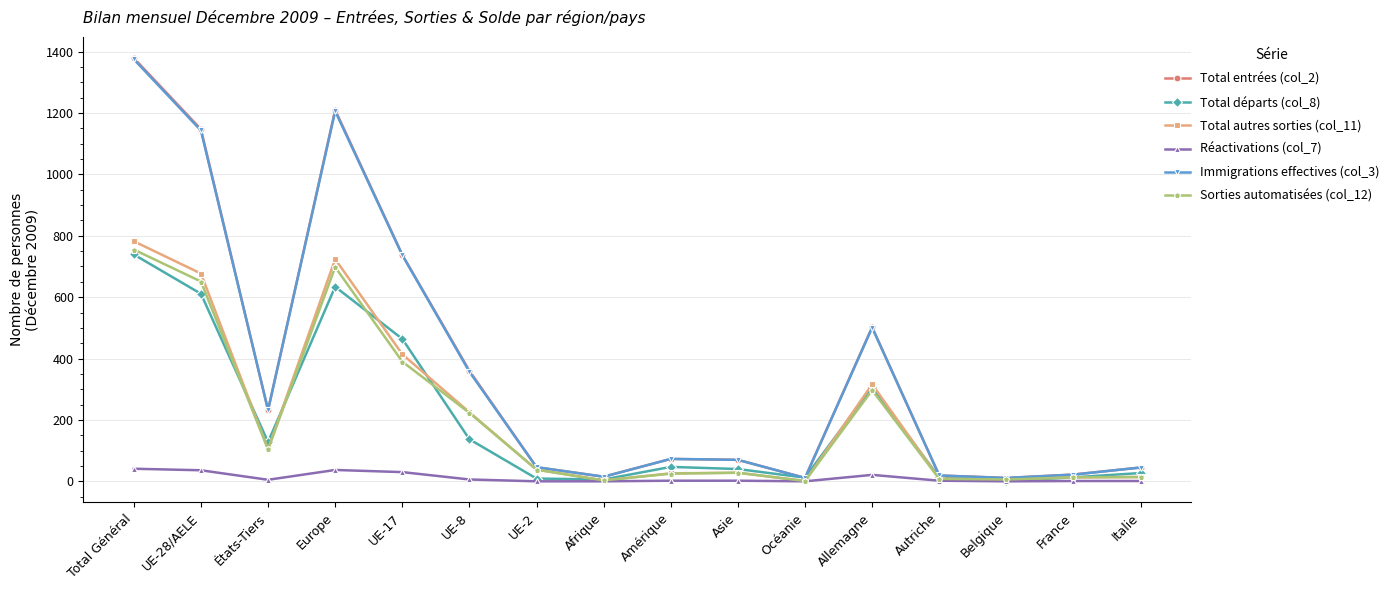

Is it true that Total entrées (col_2) equals 70 at Asie?

True